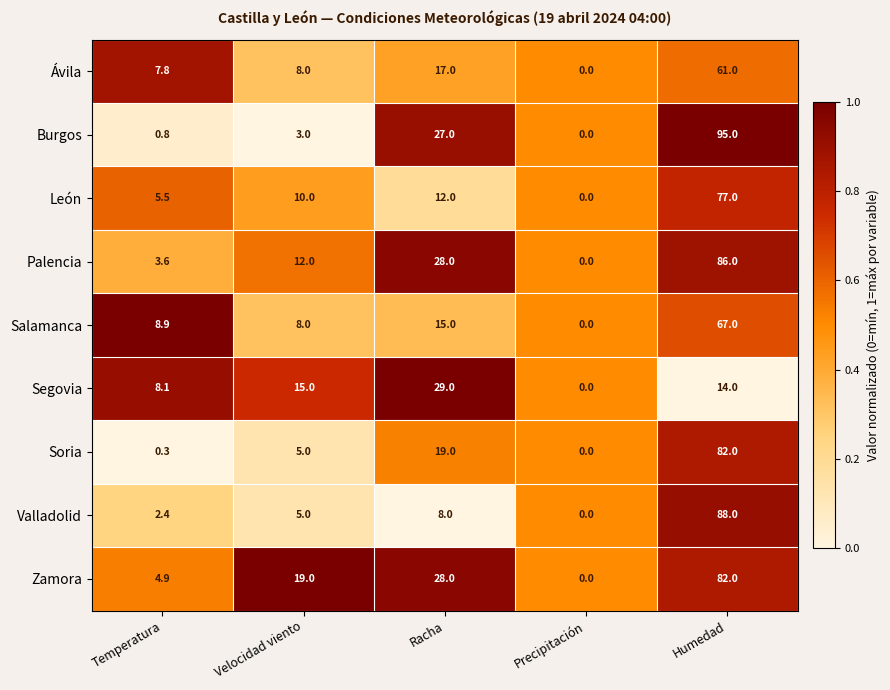

Which series changed the most between Velocidad viento and Humedad?

Burgos